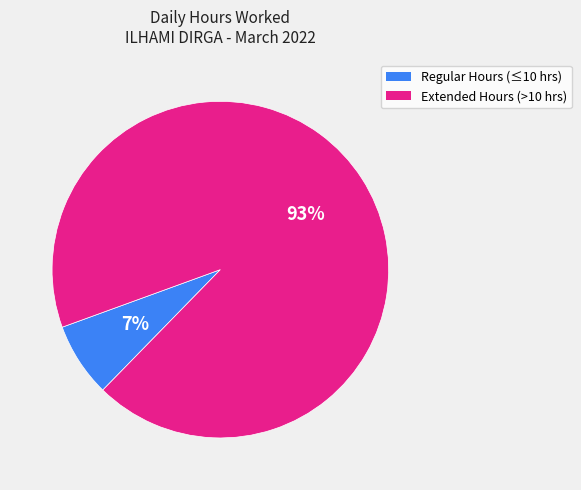

Is there any slice that represents more than half of the pie?

Yes